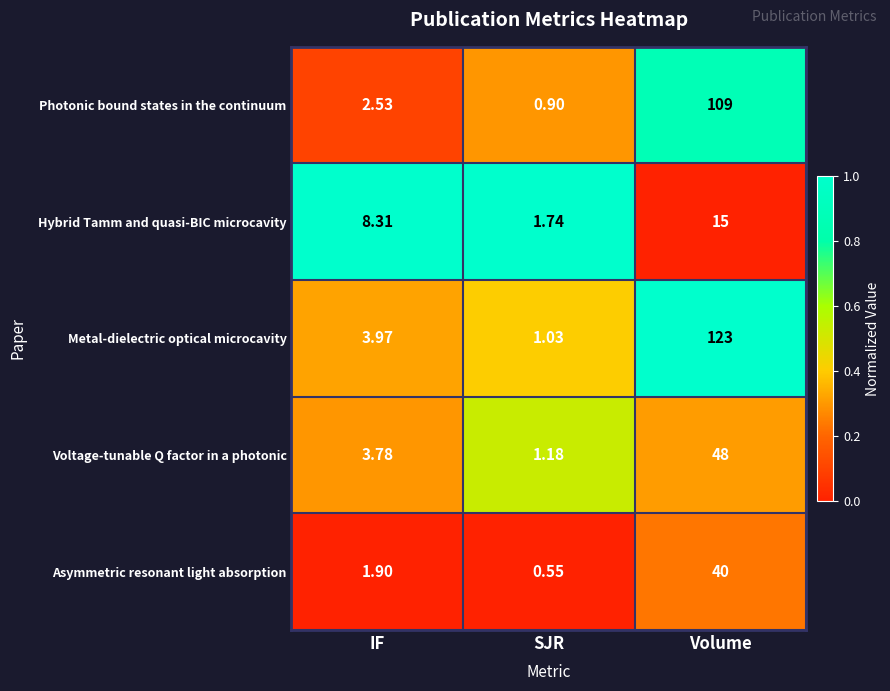

Which label corresponds to the smallest value in the chart?

SJR